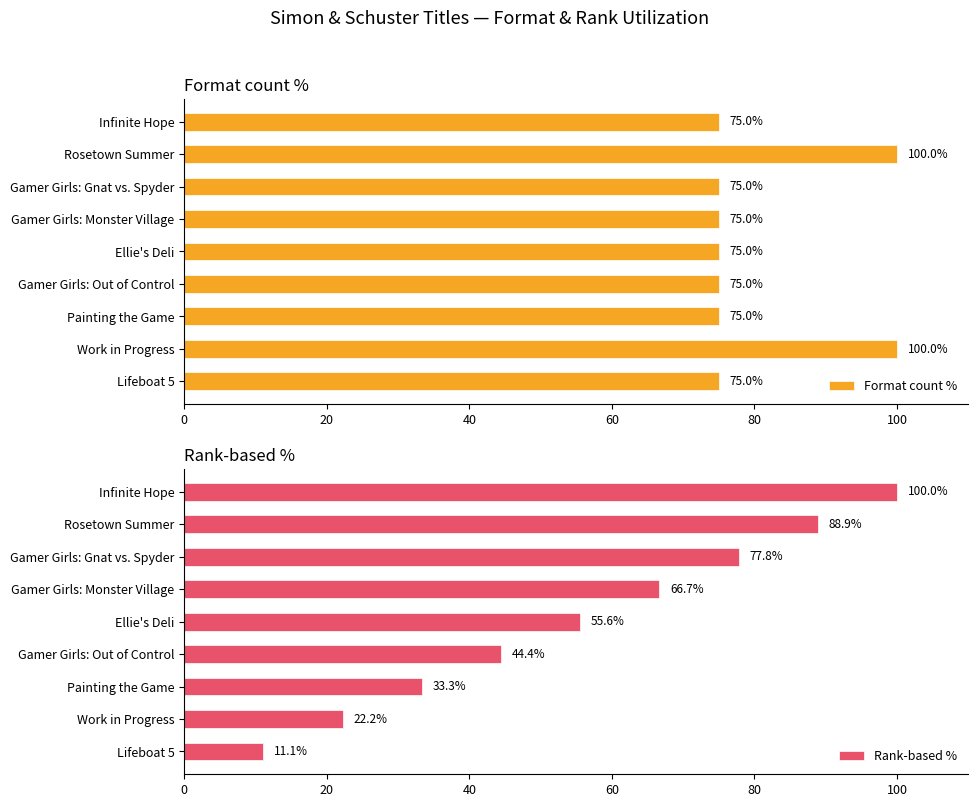

What is the lowest value of the Format count % series?

75